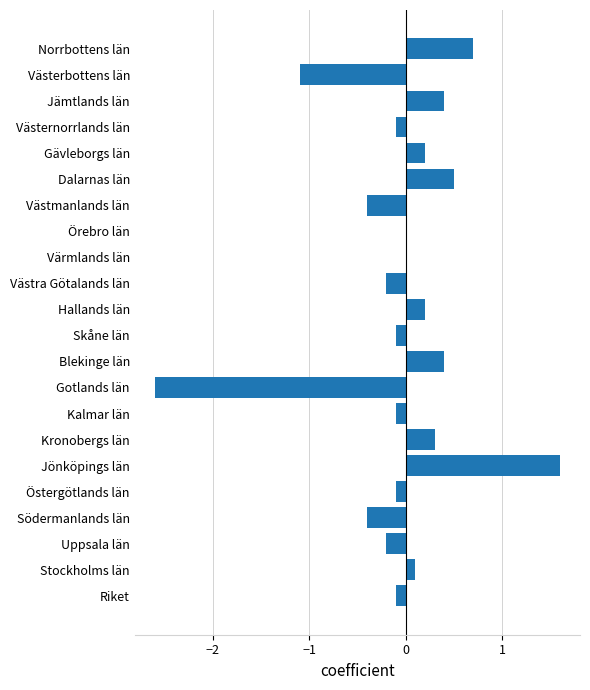

Reading top to bottom, what are all the values shown in this chart?

Norrbottens län=0.7	Västerbottens län=-1.1	Jämtlands län=0.4	Västernorrlands län=-0.1	Gävleborgs län=0.2	Dalarnas län=0.5	Västmanlands län=-0.4	Örebro län=0.0	Värmlands län=0.0	Västra Götalands län=-0.2	Hallands län=0.2	Skåne län=-0.1	Blekinge län=0.4	Gotlands län=-2.6	Kalmar län=-0.1	Kronobergs län=0.3	Jönköpings län=1.6	Östergötlands län=-0.1	Södermanlands län=-0.4	Uppsala län=-0.2	Stockholms län=0.1	Riket=-0.1